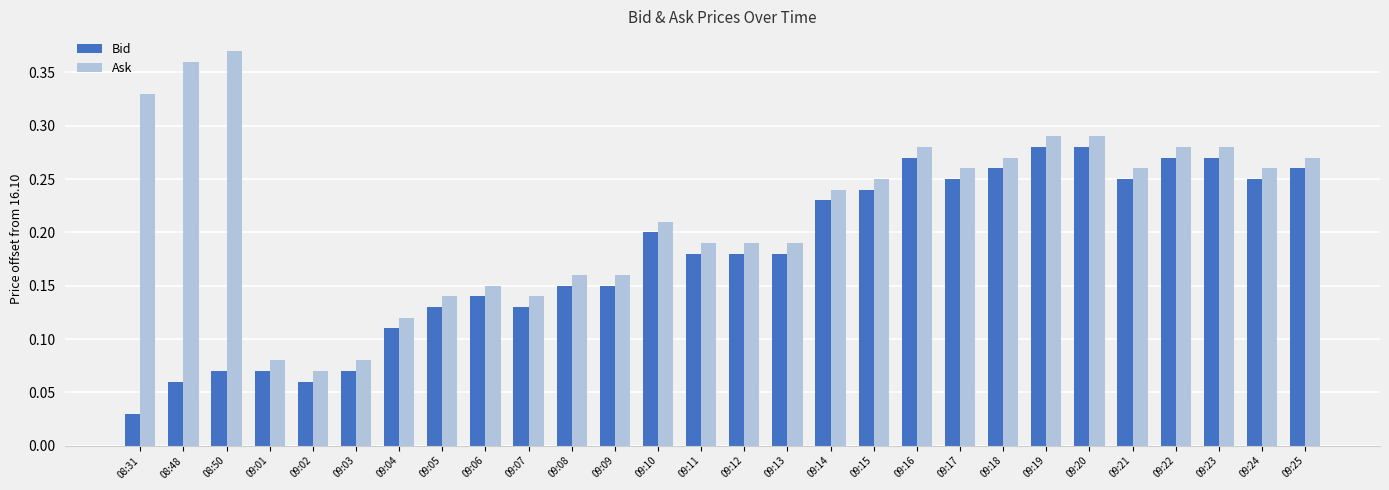

Is it true that Ask equals 0.5 at 09:17?

False